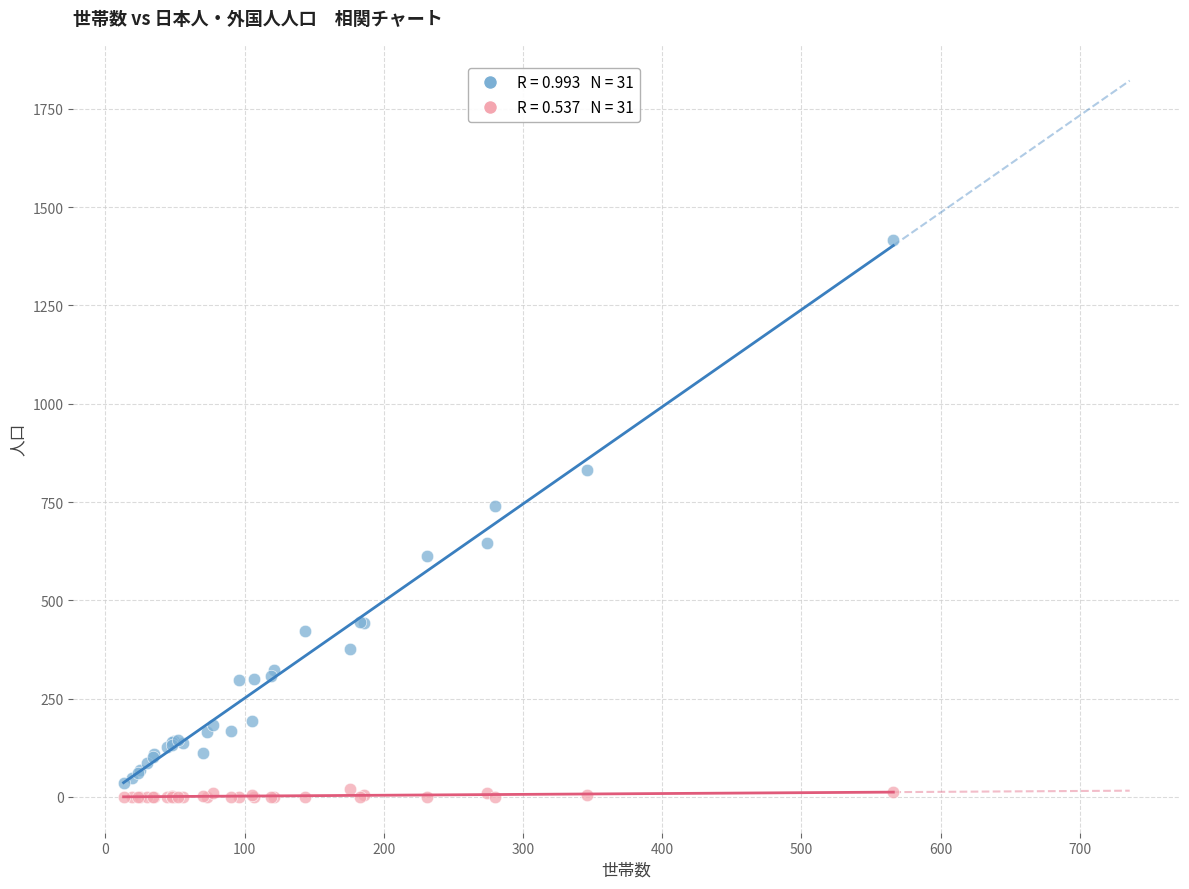

Across all series, what Y value is closest to 708?

741